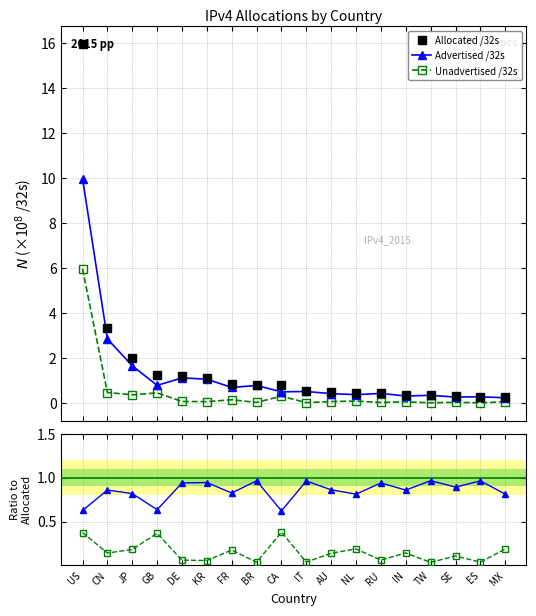

In Advertised /32s, how many points are higher than both neighbors (excluding endpoints)?

6